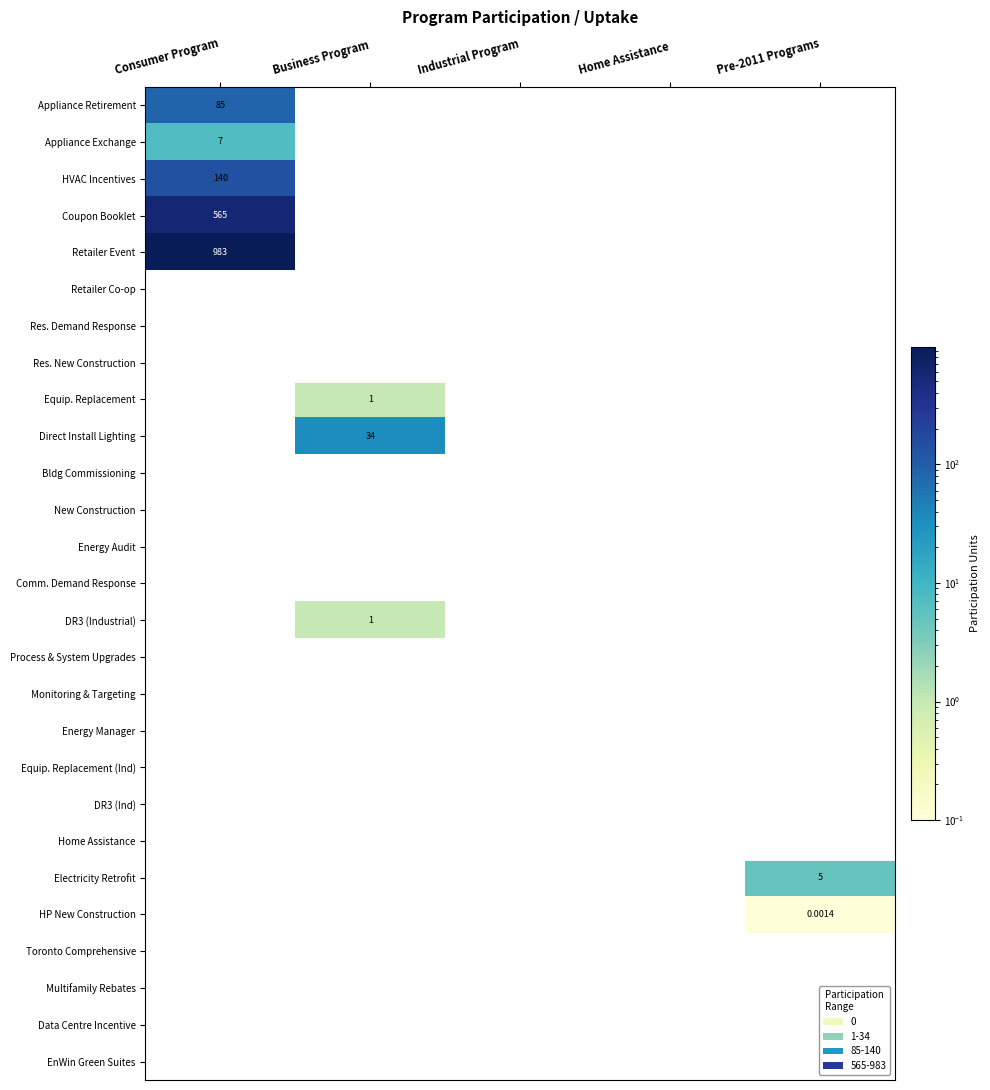

The Multifamily Rebates series shows 0.0 at Consumer Program. True or false?

True